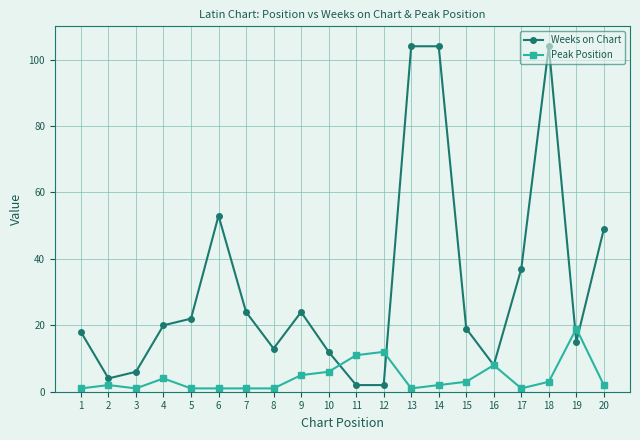

What is the approximate value of Weeks on Chart at 5, to the nearest 5?

20